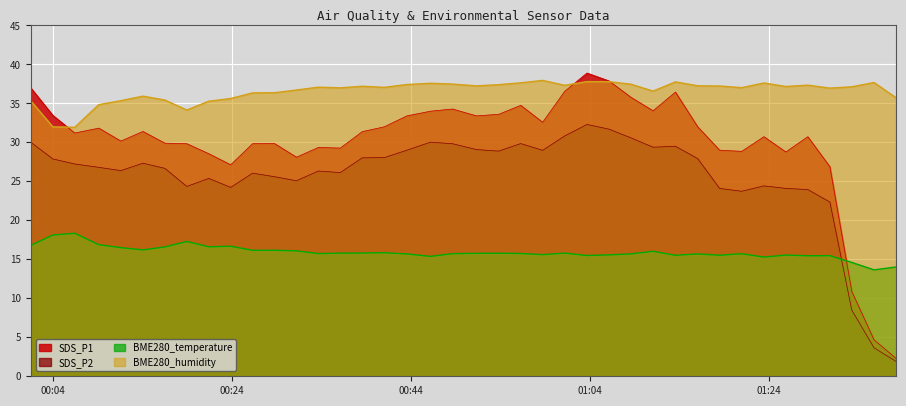

What is the label of the 4th point from the left?

2021/11/30 00:09:08